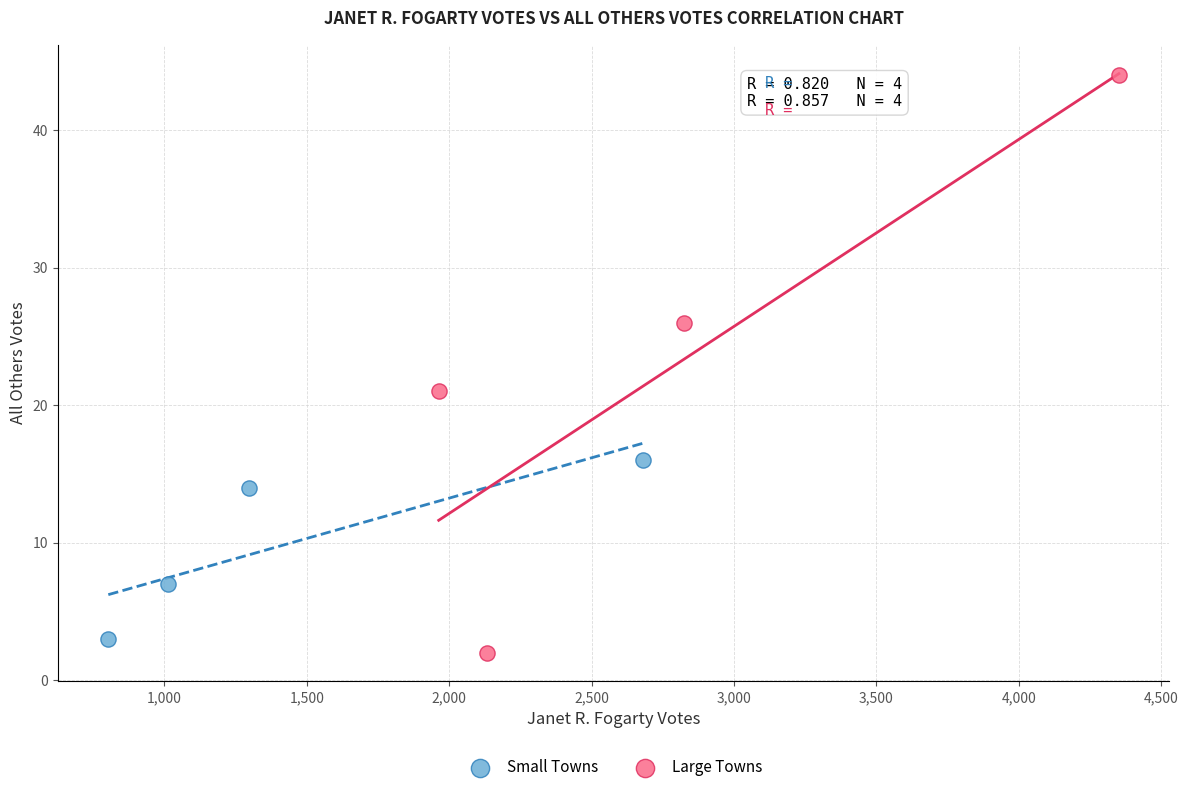

Which series reaches the maximum Y coordinate?

Large Towns